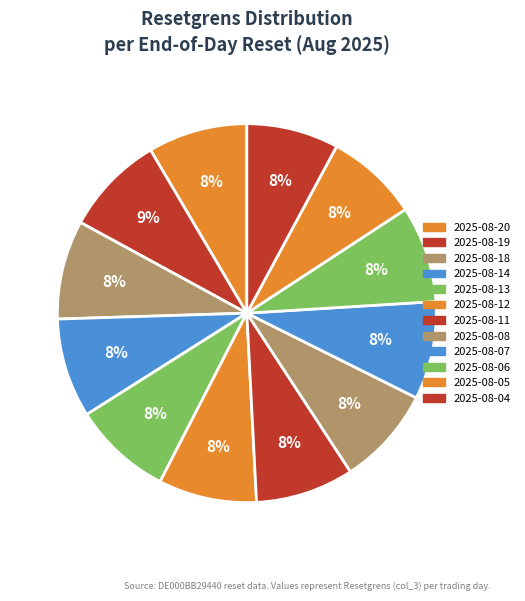

To the nearest percent, what portion does 2025-08-05 represent?

8%